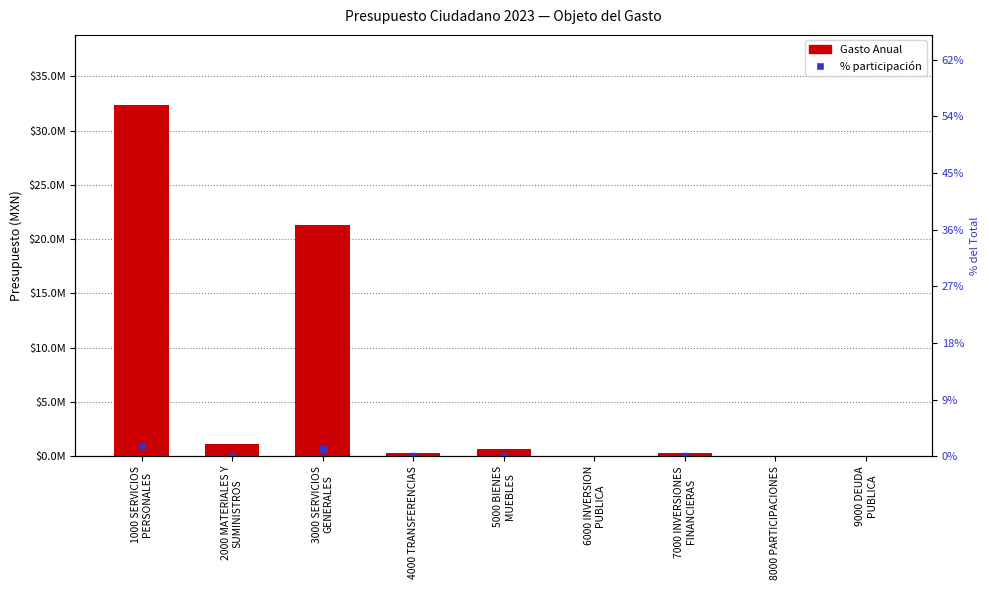

Where does the data first go above 306000?

1000 SERVICIOS
PERSONALES